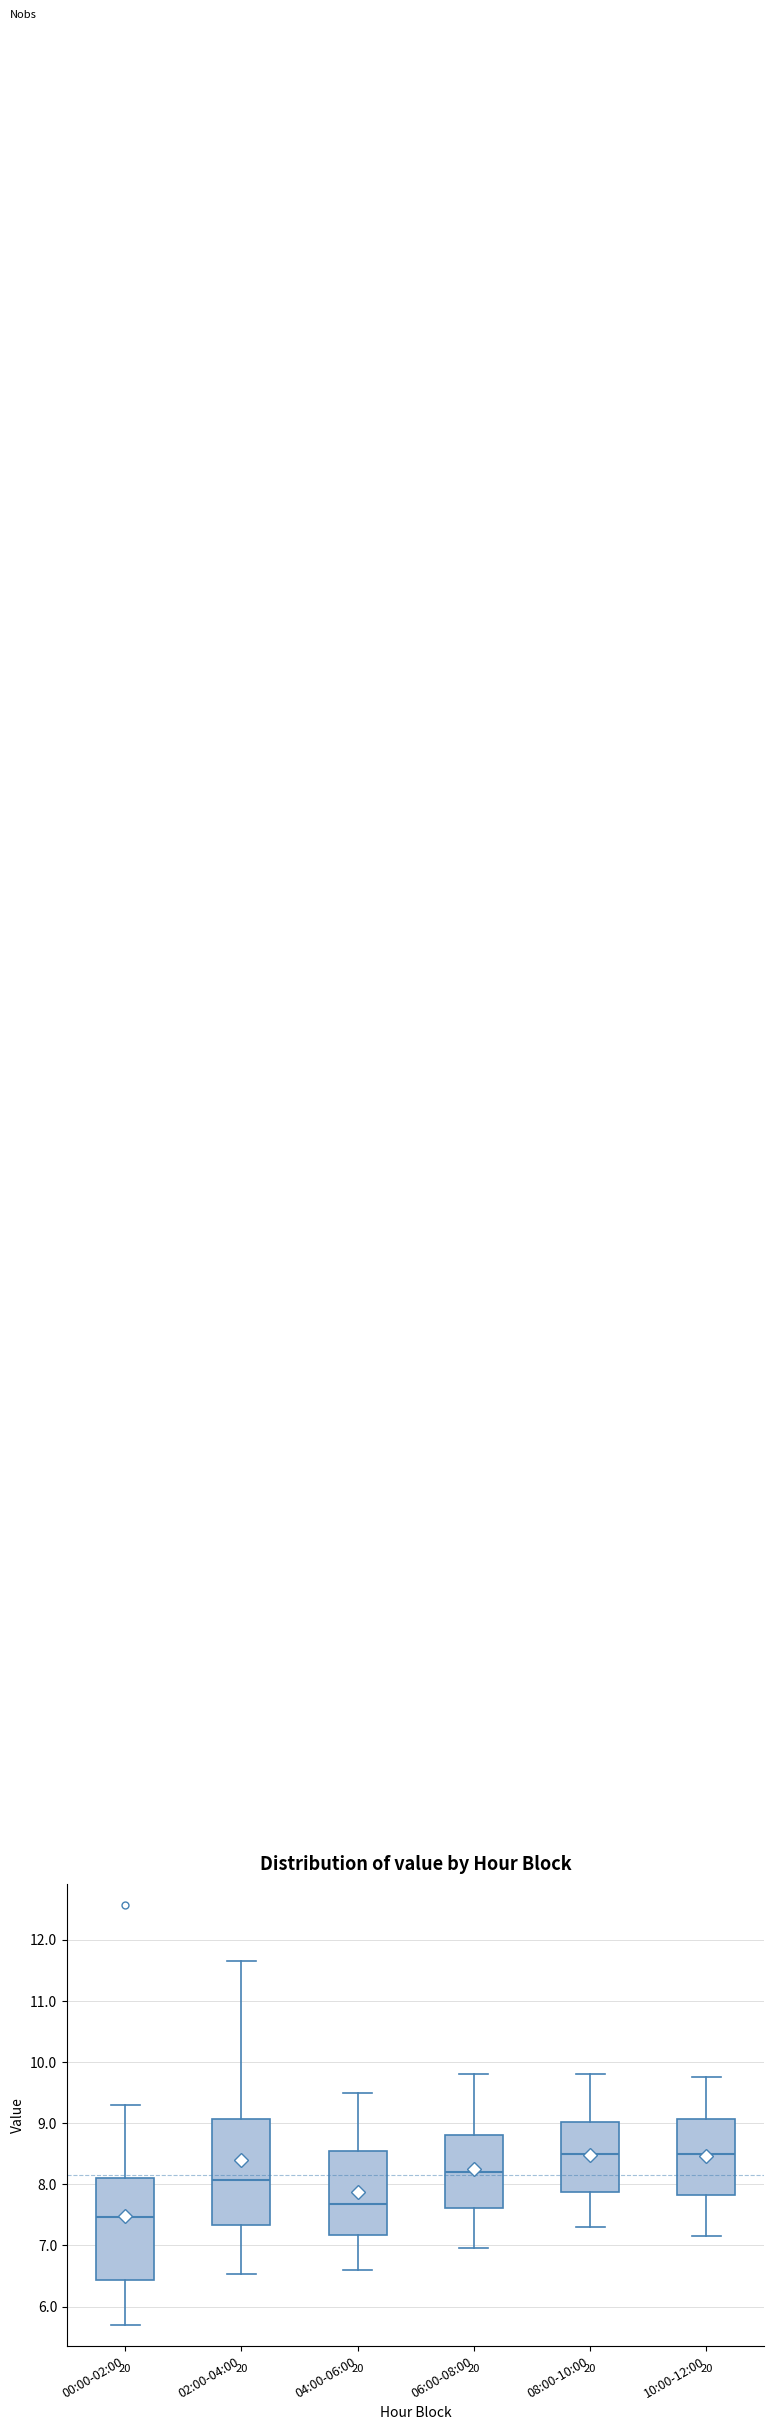

Reading left to right, read every box against the y-axis: the position of its median line, the range the box covers, and the ends of its whiskers. The values are not printed on the chart, so give them approximately, as read against the axis.

00:00-02:00: median 7.5, box 6.4 to 8.1, whiskers 5.7 to 9.3
02:00-04:00: median 8.1, box 7.3 to 9.1, whiskers 6.5 to 11.7
04:00-06:00: median 7.7, box 7.2 to 8.5, whiskers 6.6 to 9.5
06:00-08:00: median 8.2, box 7.6 to 8.8, whiskers 7.0 to 9.8
08:00-10:00: median 8.5, box 7.9 to 9.0, whiskers 7.3 to 9.8
10:00-12:00: median 8.5, box 7.8 to 9.1, whiskers 7.2 to 9.8